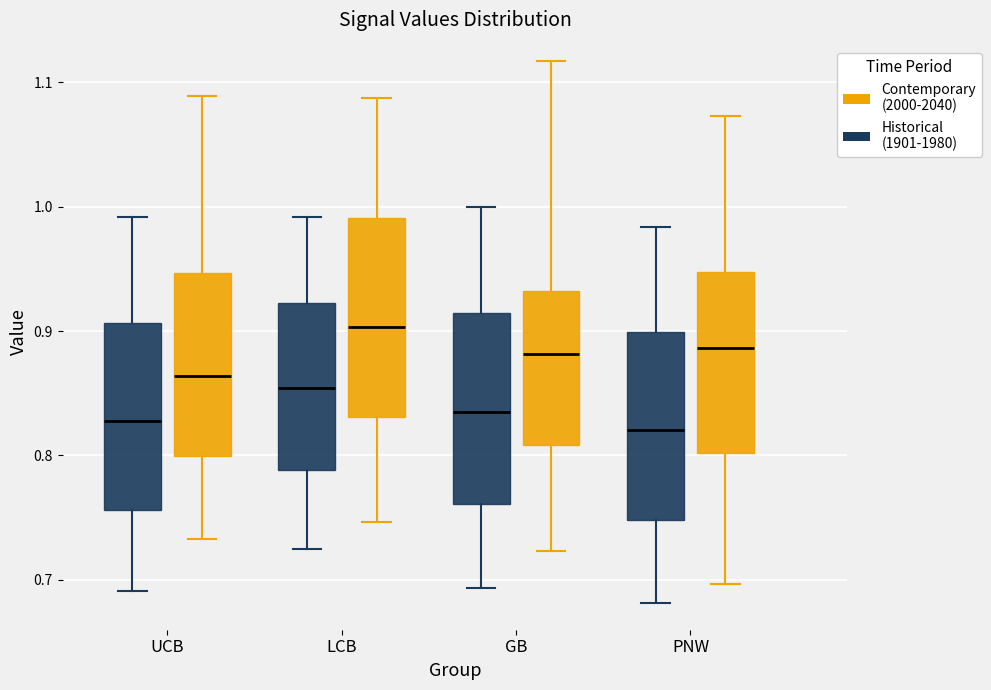

Reading left to right, transcribe this box plot: for each box, give where its median line is, the range the box spans, and where its two whiskers end, as read against the y-axis. The values are not printed on the chart, so give them approximately, as read against the axis.

UCB (Historical (1901-1980)): median 0.83, box 0.76 to 0.91, whiskers 0.69 to 0.99
UCB (Contemporary (2000-2040)): median 0.86, box 0.80 to 0.95, whiskers 0.73 to 1.09
LCB (Historical (1901-1980)): median 0.85, box 0.79 to 0.92, whiskers 0.72 to 0.99
LCB (Contemporary (2000-2040)): median 0.90, box 0.83 to 0.99, whiskers 0.75 to 1.09
GB (Historical (1901-1980)): median 0.83, box 0.76 to 0.91, whiskers 0.69 to 1.00
GB (Contemporary (2000-2040)): median 0.88, box 0.81 to 0.93, whiskers 0.72 to 1.12
PNW (Historical (1901-1980)): median 0.82, box 0.75 to 0.90, whiskers 0.68 to 0.98
PNW (Contemporary (2000-2040)): median 0.89, box 0.80 to 0.95, whiskers 0.70 to 1.07